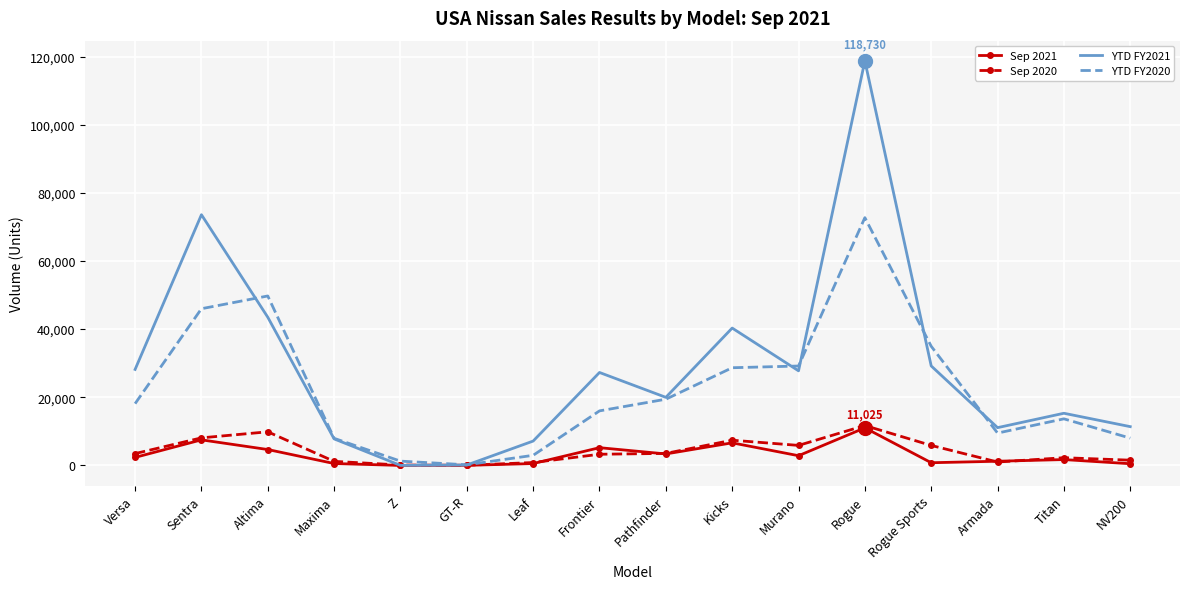

Which series has the largest range (max minus min)?

YTD FY2021